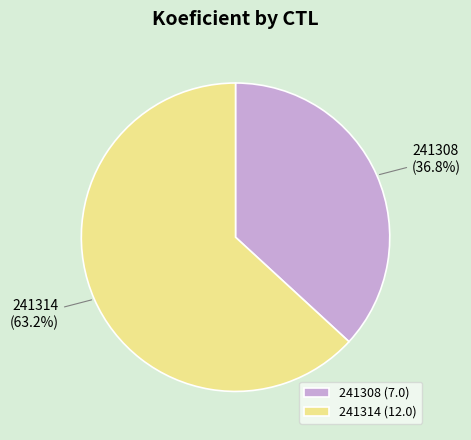

Does any single category account for the majority?

Yes